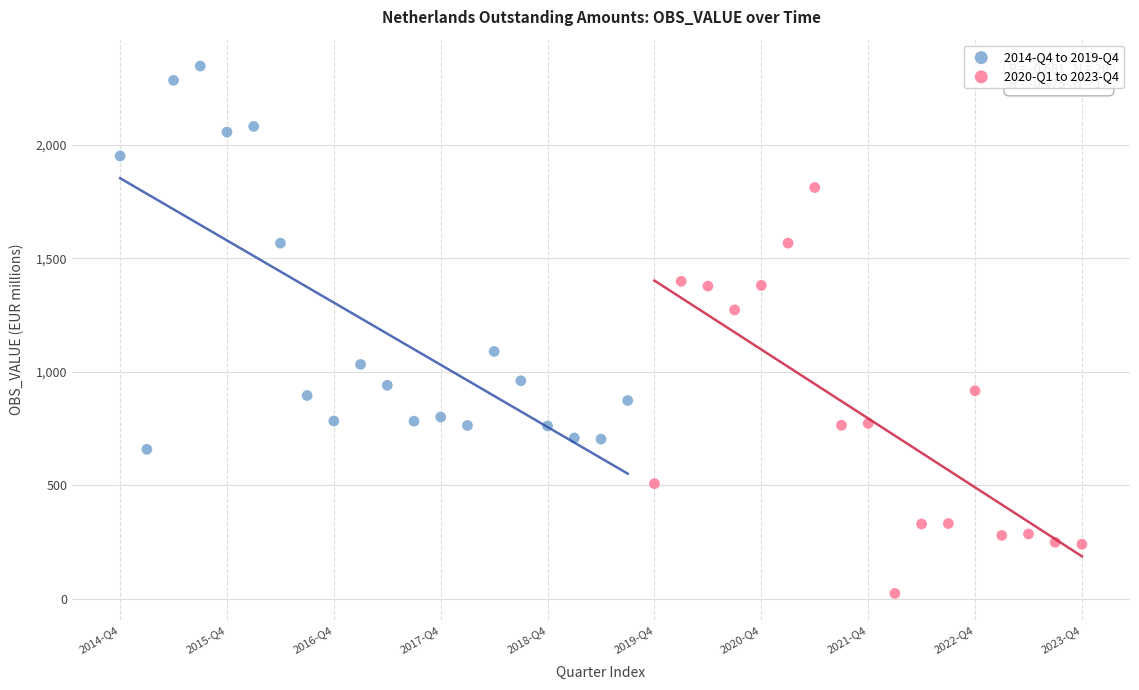

Which series contains the highest Y value?

2014-Q4 to 2019-Q4